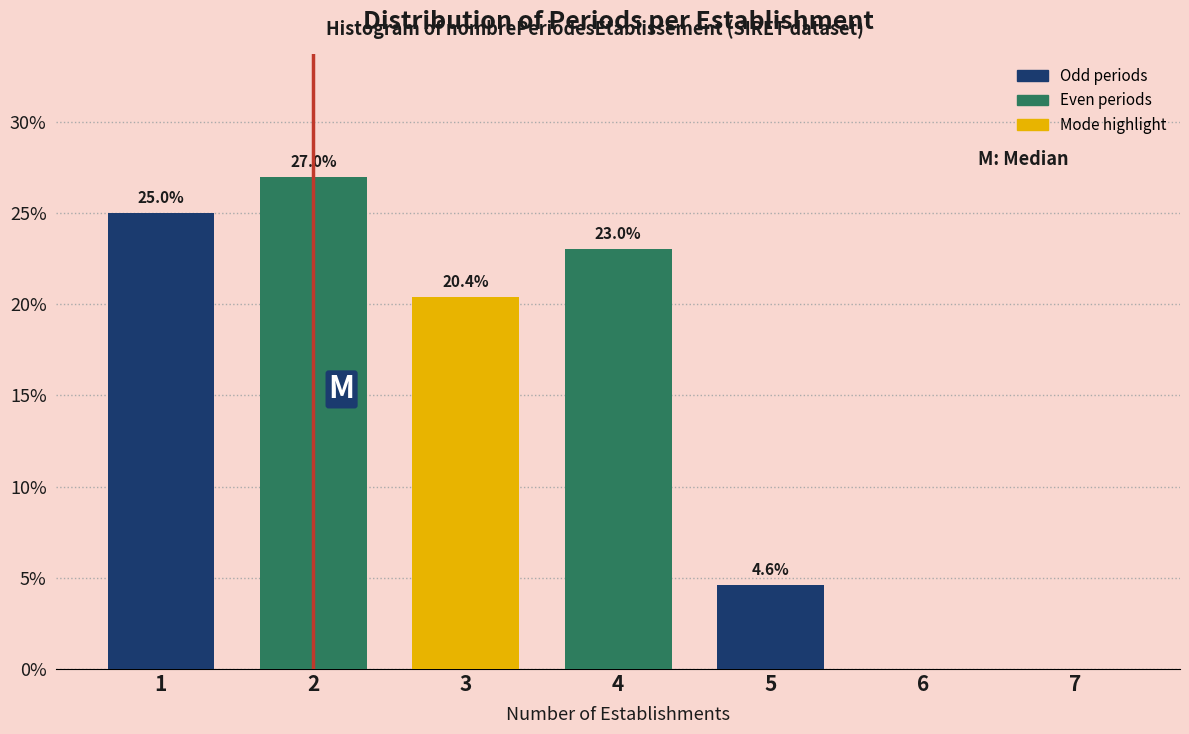

Reading right to left, extract all data points from this chart.

7=0.0	6=0.0	5=4.6	4=23.0	3=20.4	2=27.0	1=25.0